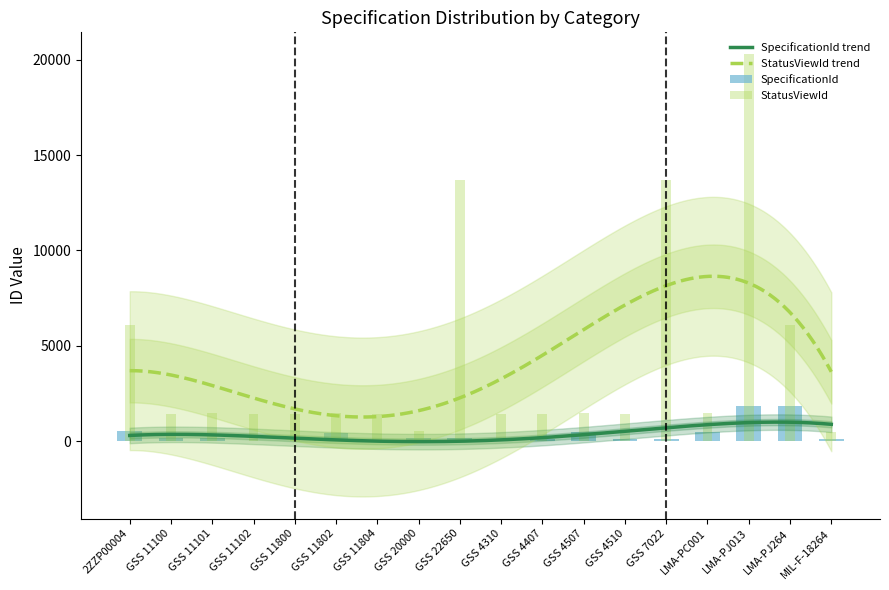

What is the label of the 12th bar from the right?

GSS 11804